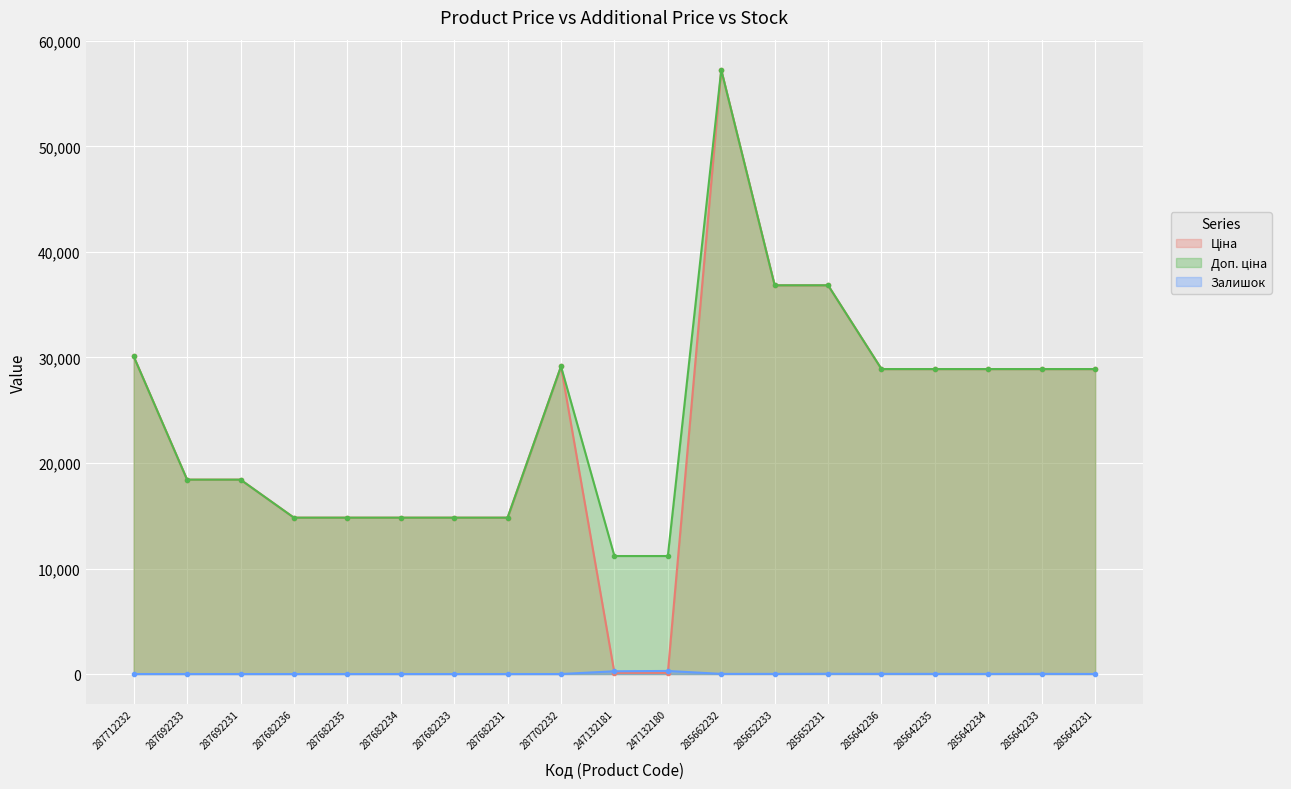

What is the label of the 1st point from the right?

285642231